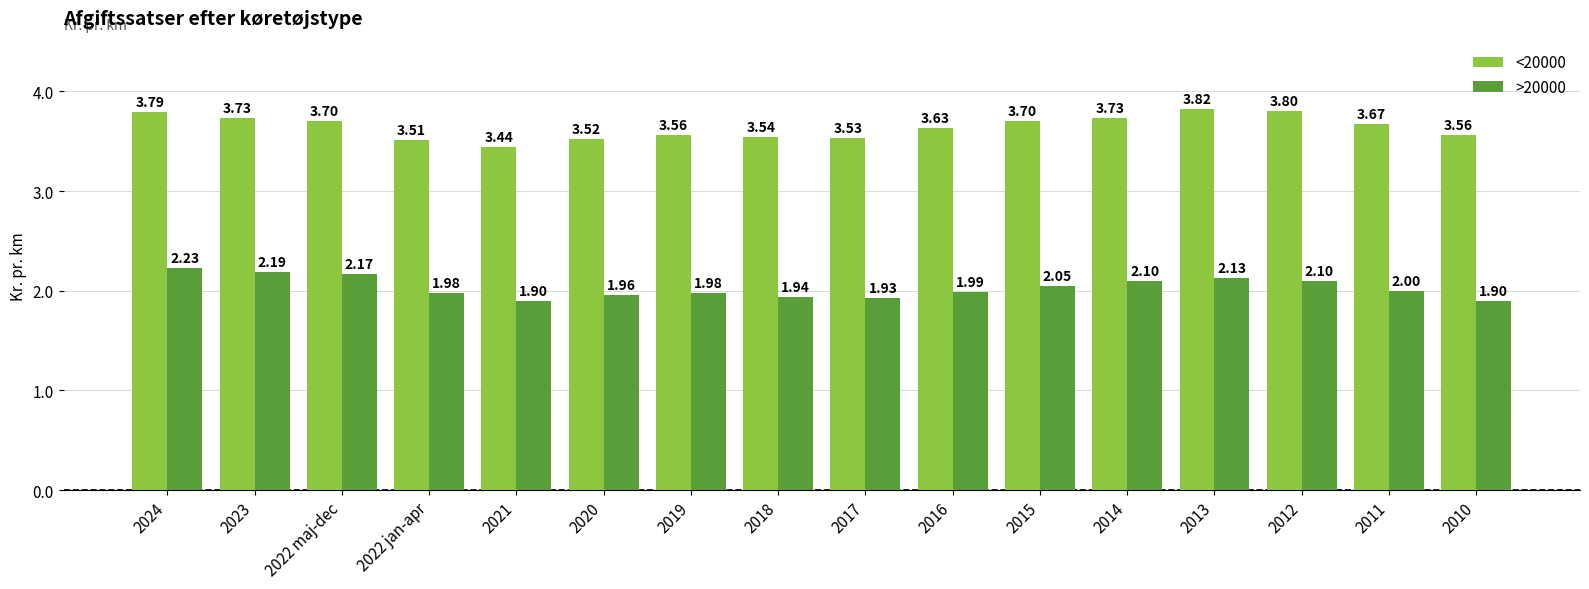

What is the average value of the >20000 series?

2.0